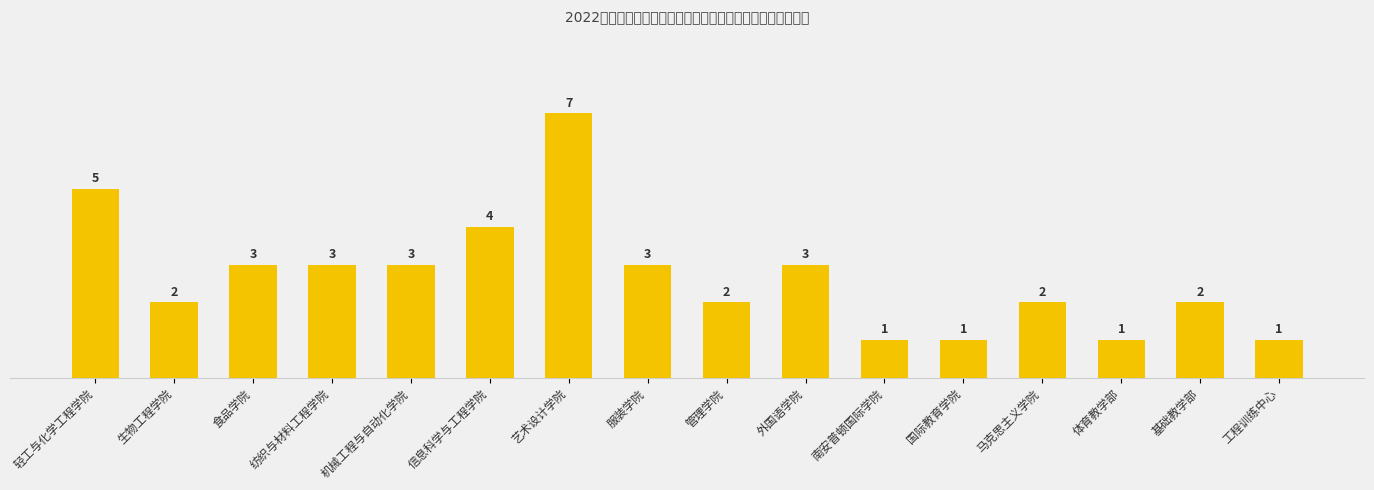

Reading right to left, extract all data points from this chart.

工程训练中心=1	基础教学部=2	体育教学部=1	马克思主义学院=2	国际教育学院=1	南安普顿国际学院=1	外国语学院=3	管理学院=2	服装学院=3	艺术设计学院=7	信息科学与工程学院=4	机械工程与自动化学院=3	纺织与材料工程学院=3	食品学院=3	生物工程学院=2	轻工与化学工程学院=5